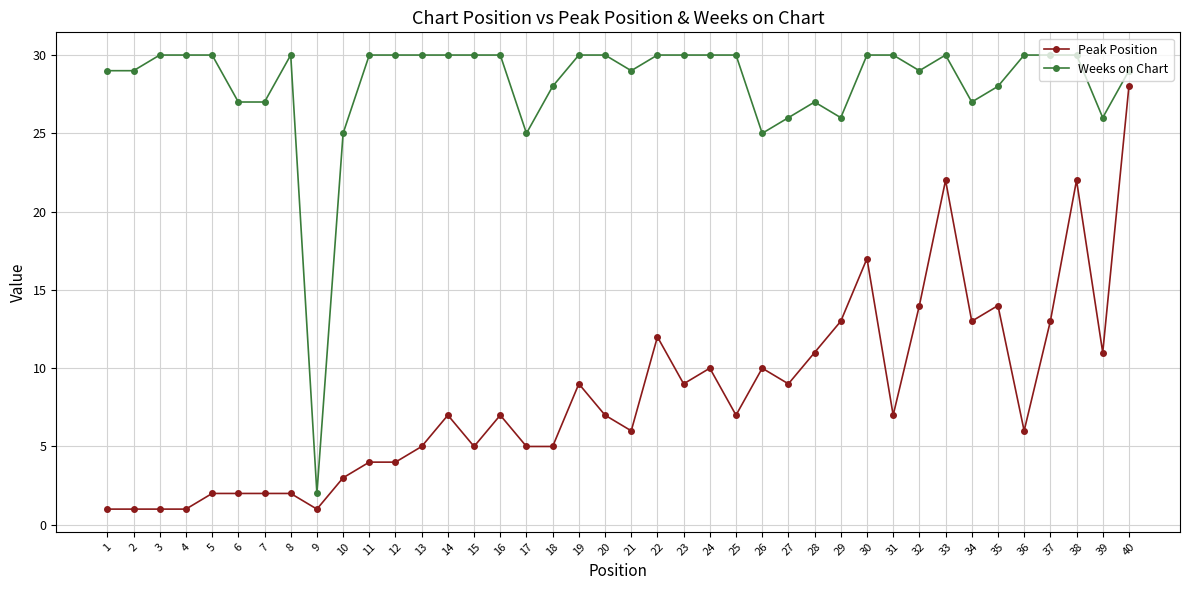

Which series changed the most between 9 and 18?

Weeks on Chart